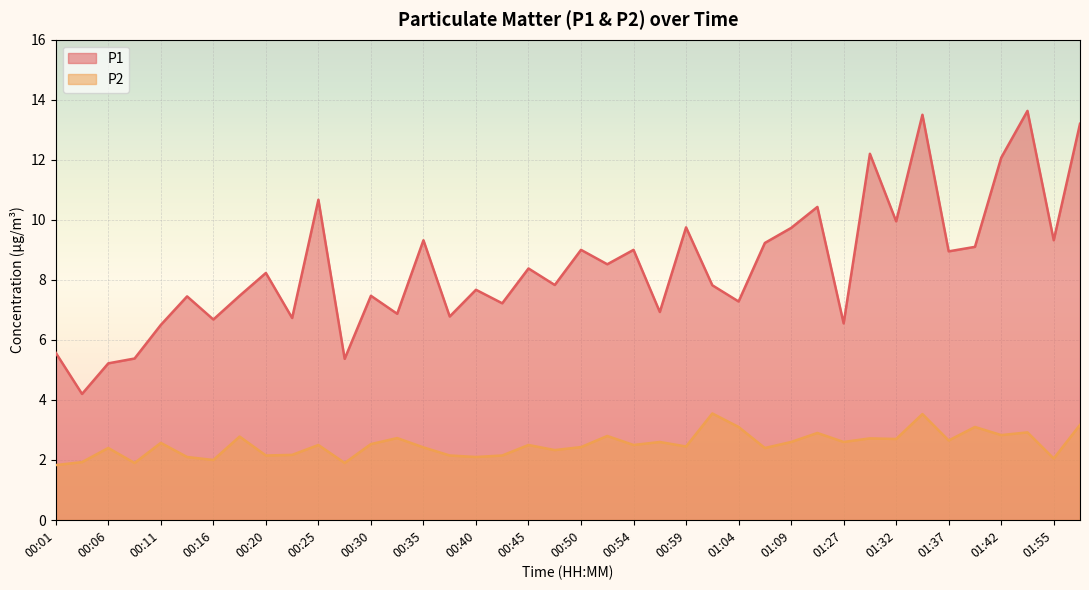

True or false: P2 and P1 cross at least once.

False